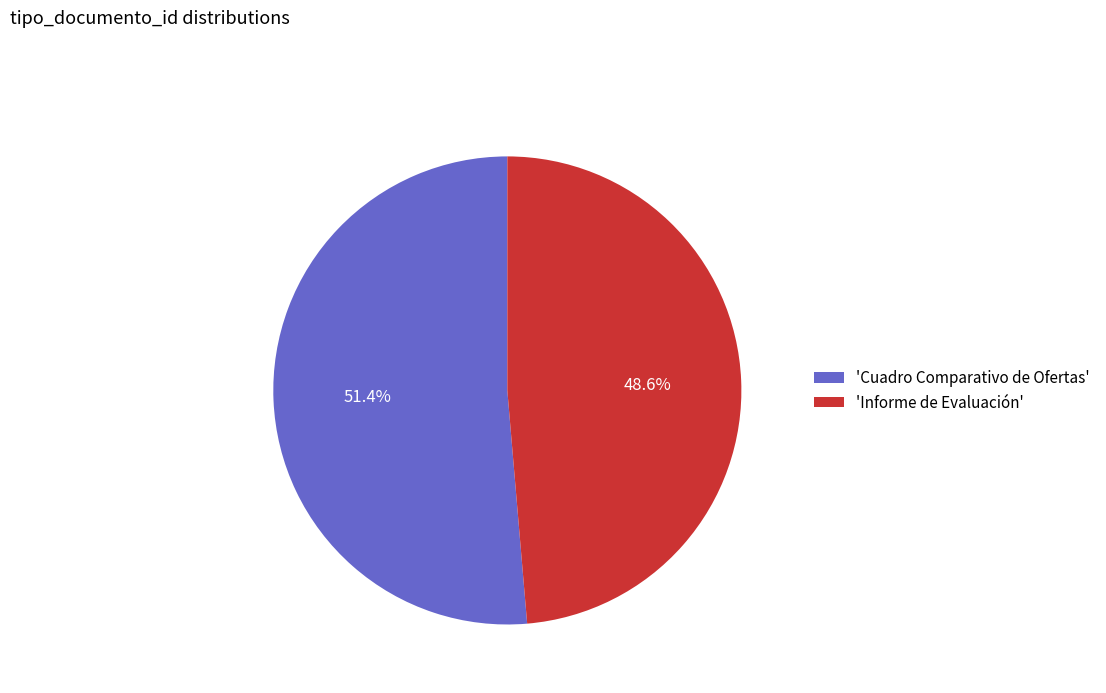

What is the smallest slice in the pie chart?

'Informe de Evaluación'